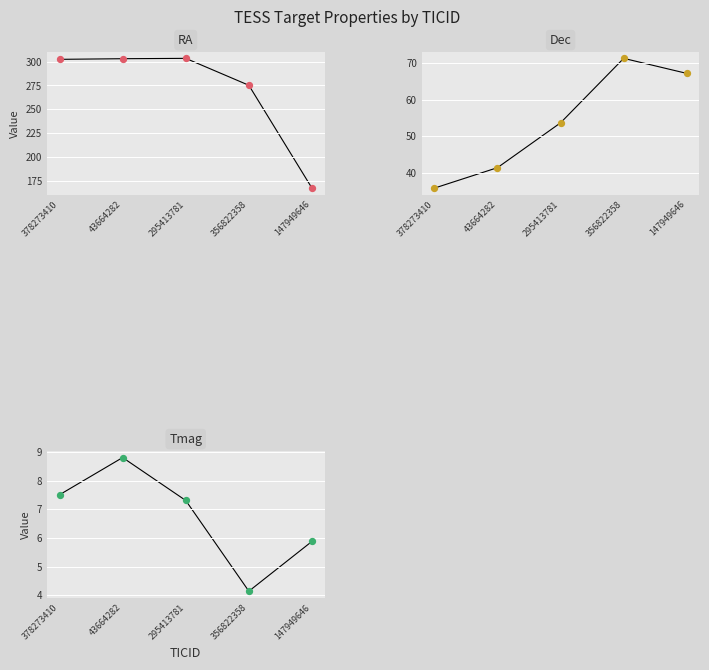

At how many categories does at least one series exceed 213?

4